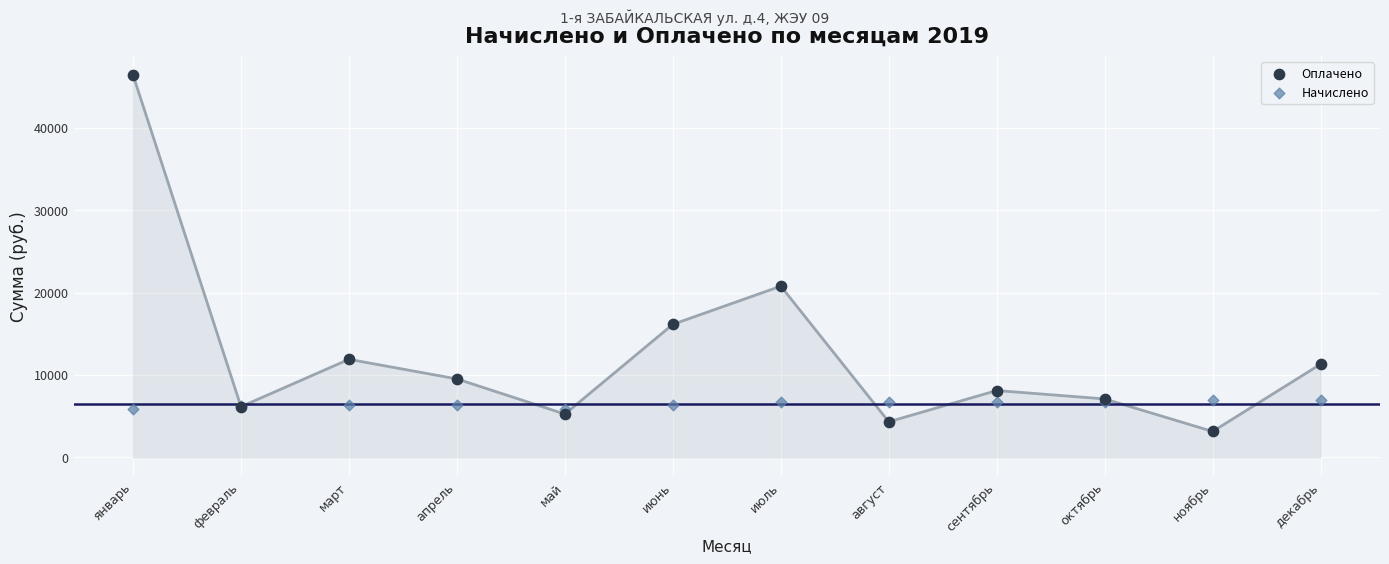

What are all the series names shown in the legend?

Оплачено, Начислено